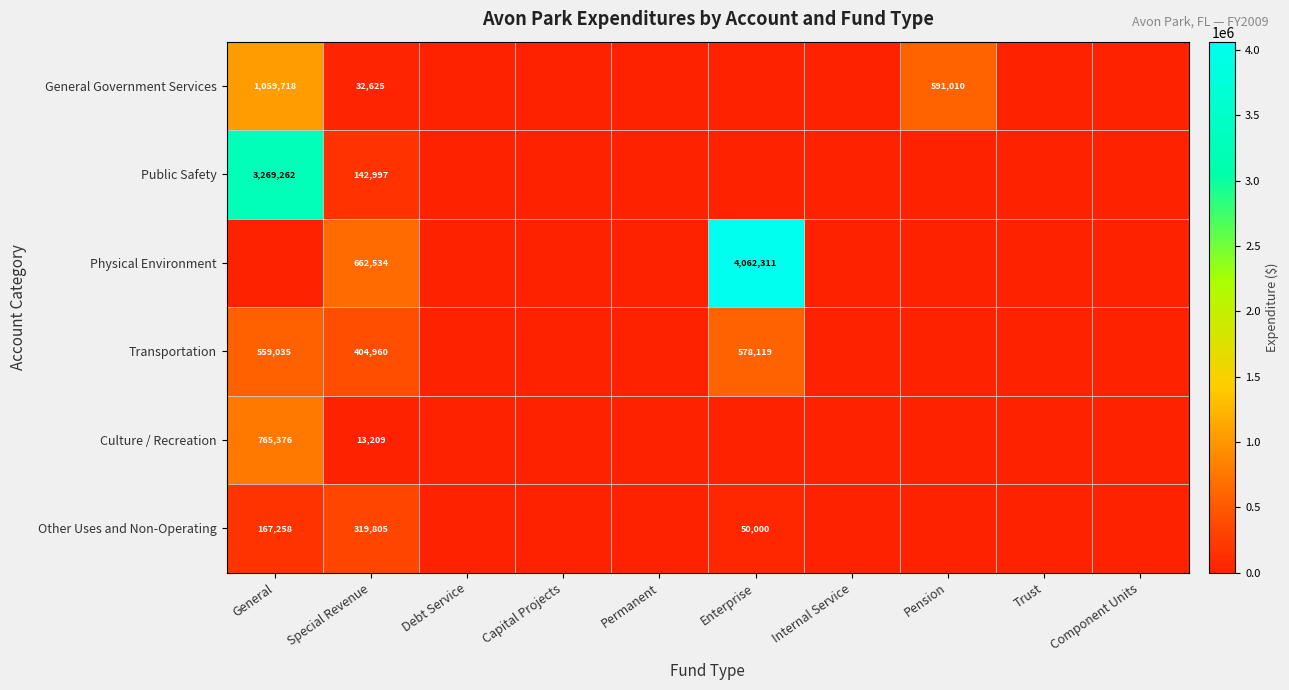

At how many categories does at least one series exceed 3997757?

1